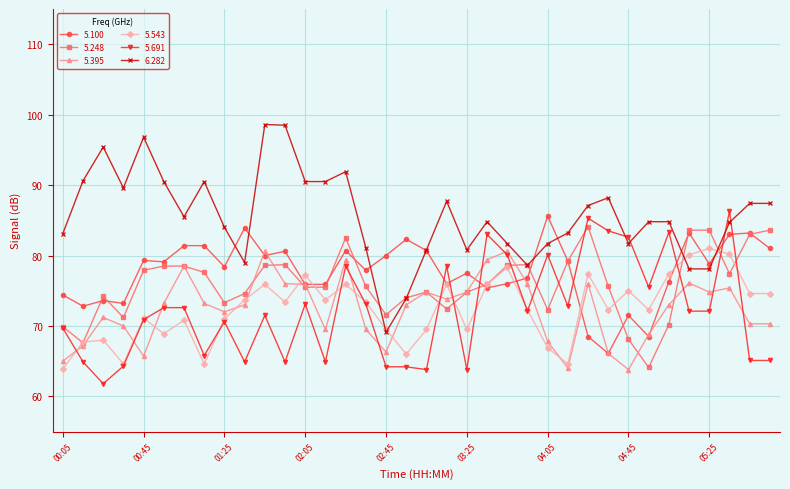

Which series has the largest total across all categories?

6.282